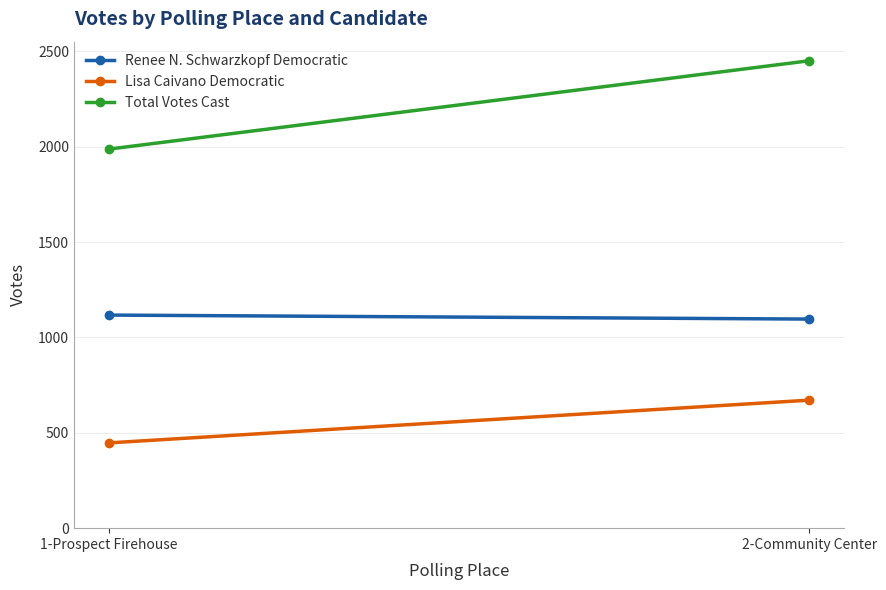

What is the difference between the Renee N. Schwarzkopf Democratic values at 1-Prospect Firehouse and 2-Community Center?

21